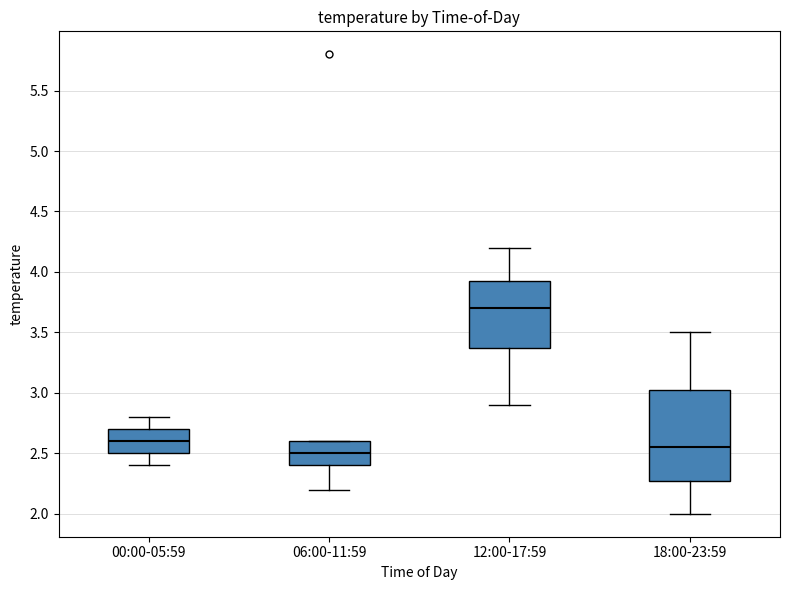

Comparing the boxes themselves (not the whiskers), which one is the tallest?

18:00-23:59